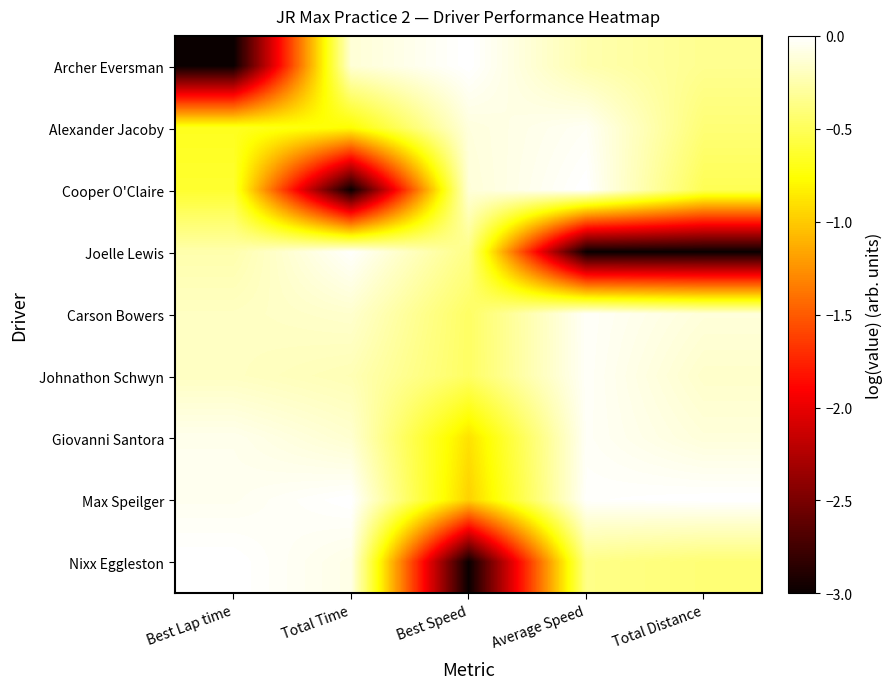

What is the spread (max minus min) of values at Total Time?

3.0